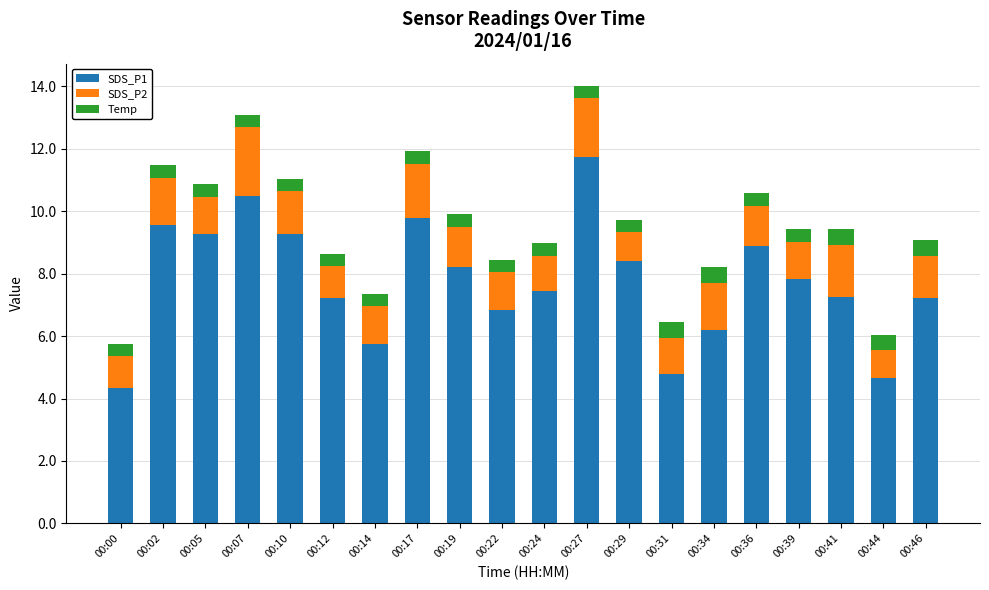

What is the total value across all series at 00:00?

5.8